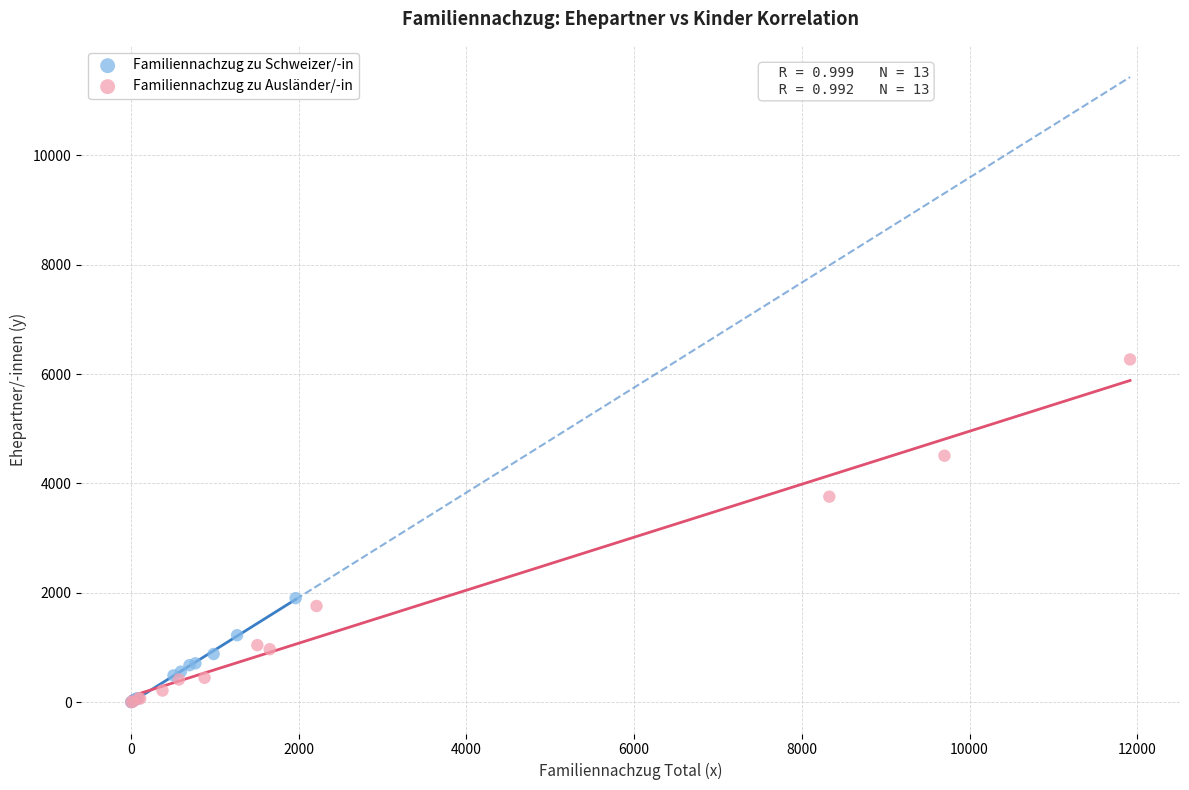

Which series contains the highest Y value?

Familiennachzug zu Ausländer/-in